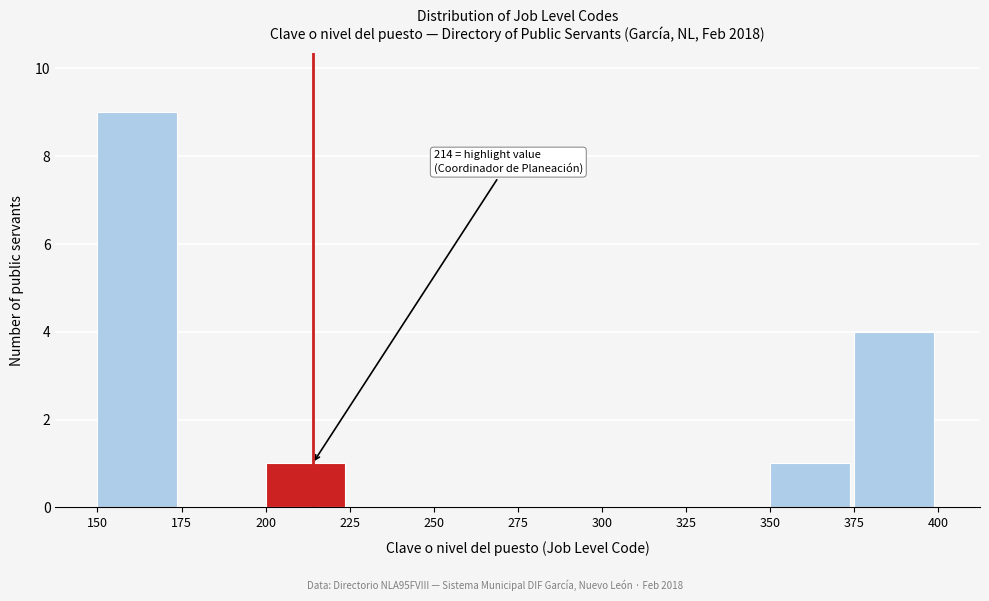

Over which range of the x-axis is the bar tallest?

150 to 175